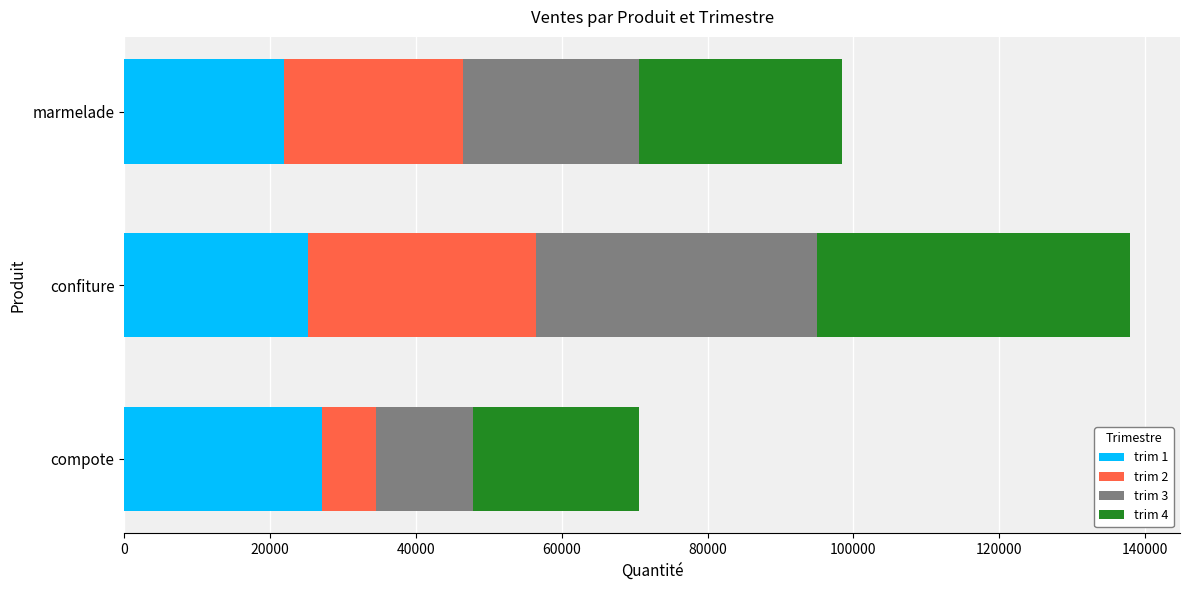

Which category has the lowest value in the trim 1 series?

marmelade